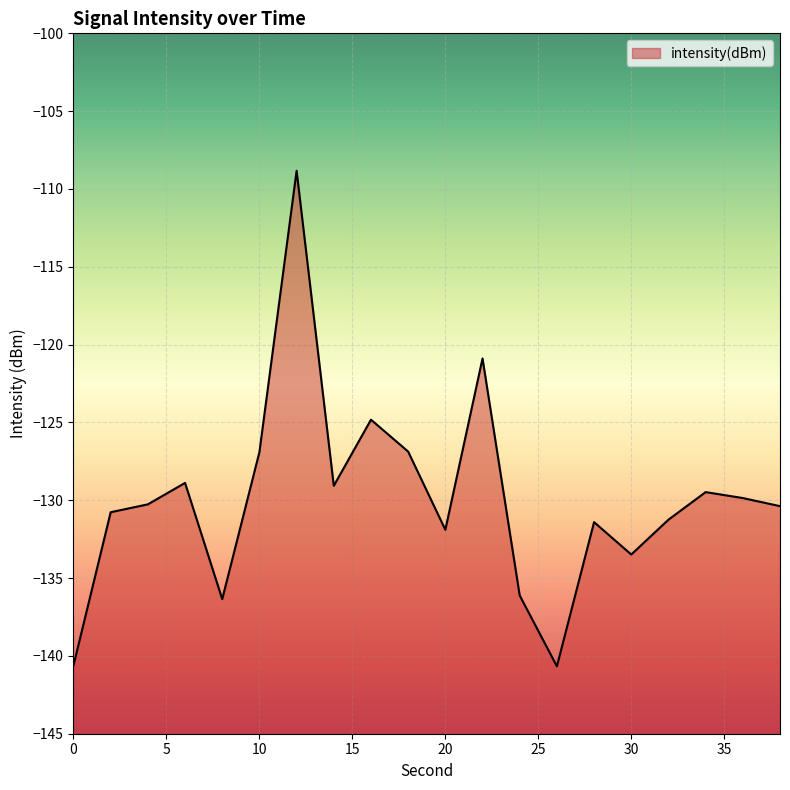

What is the smallest value displayed?

-140.7